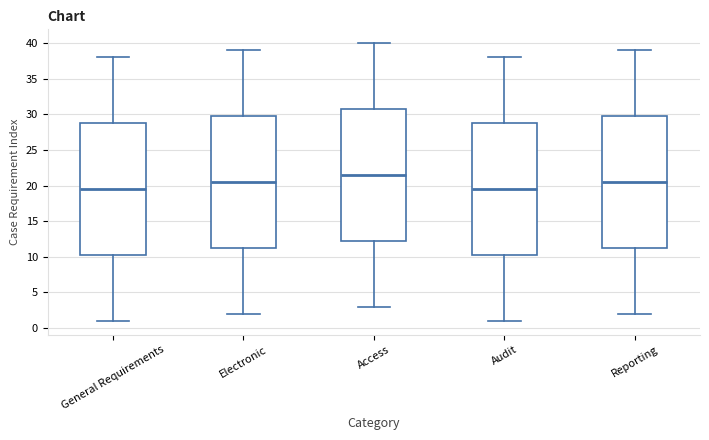

Reading left to right, transcribe this box plot: for each box, give where its median line is, the range the box spans, and where its two whiskers end, as read against the y-axis. The values are not printed on the chart, so give them approximately, as read against the axis.

General Requirements: median 19.5, box 10.5 to 29.0, whiskers 1.0 to 38.0
Electronic: median 20.5, box 11.5 to 30.0, whiskers 2.0 to 39.0
Access: median 21.5, box 12.5 to 31.0, whiskers 3.0 to 40.0
Audit: median 19.5, box 10.5 to 29.0, whiskers 1.0 to 38.0
Reporting: median 20.5, box 11.5 to 30.0, whiskers 2.0 to 39.0